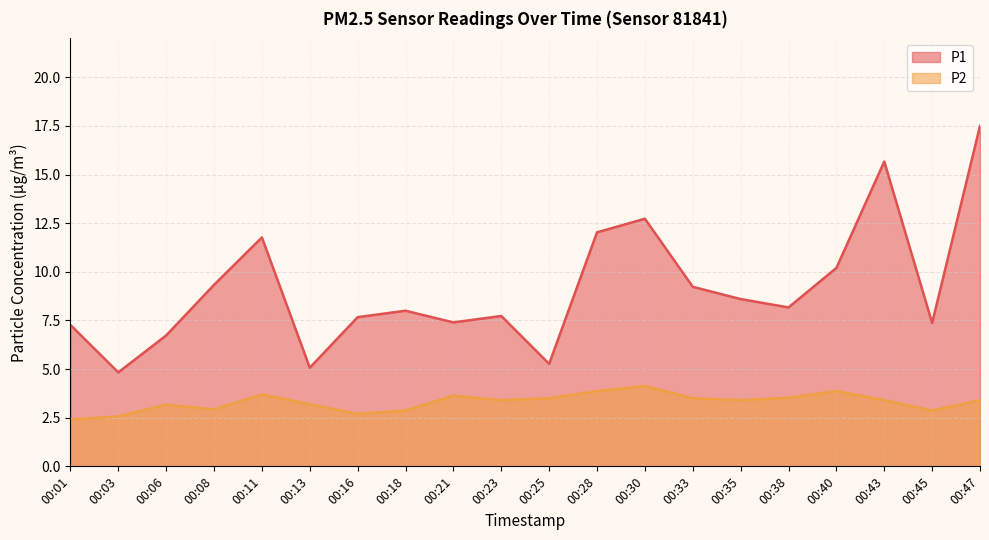

At which label does P1 first exceed 8?

00:08